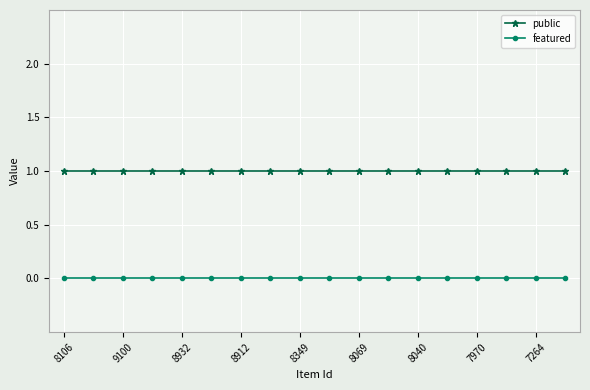

True or false: featured and public intersect in this chart.

False